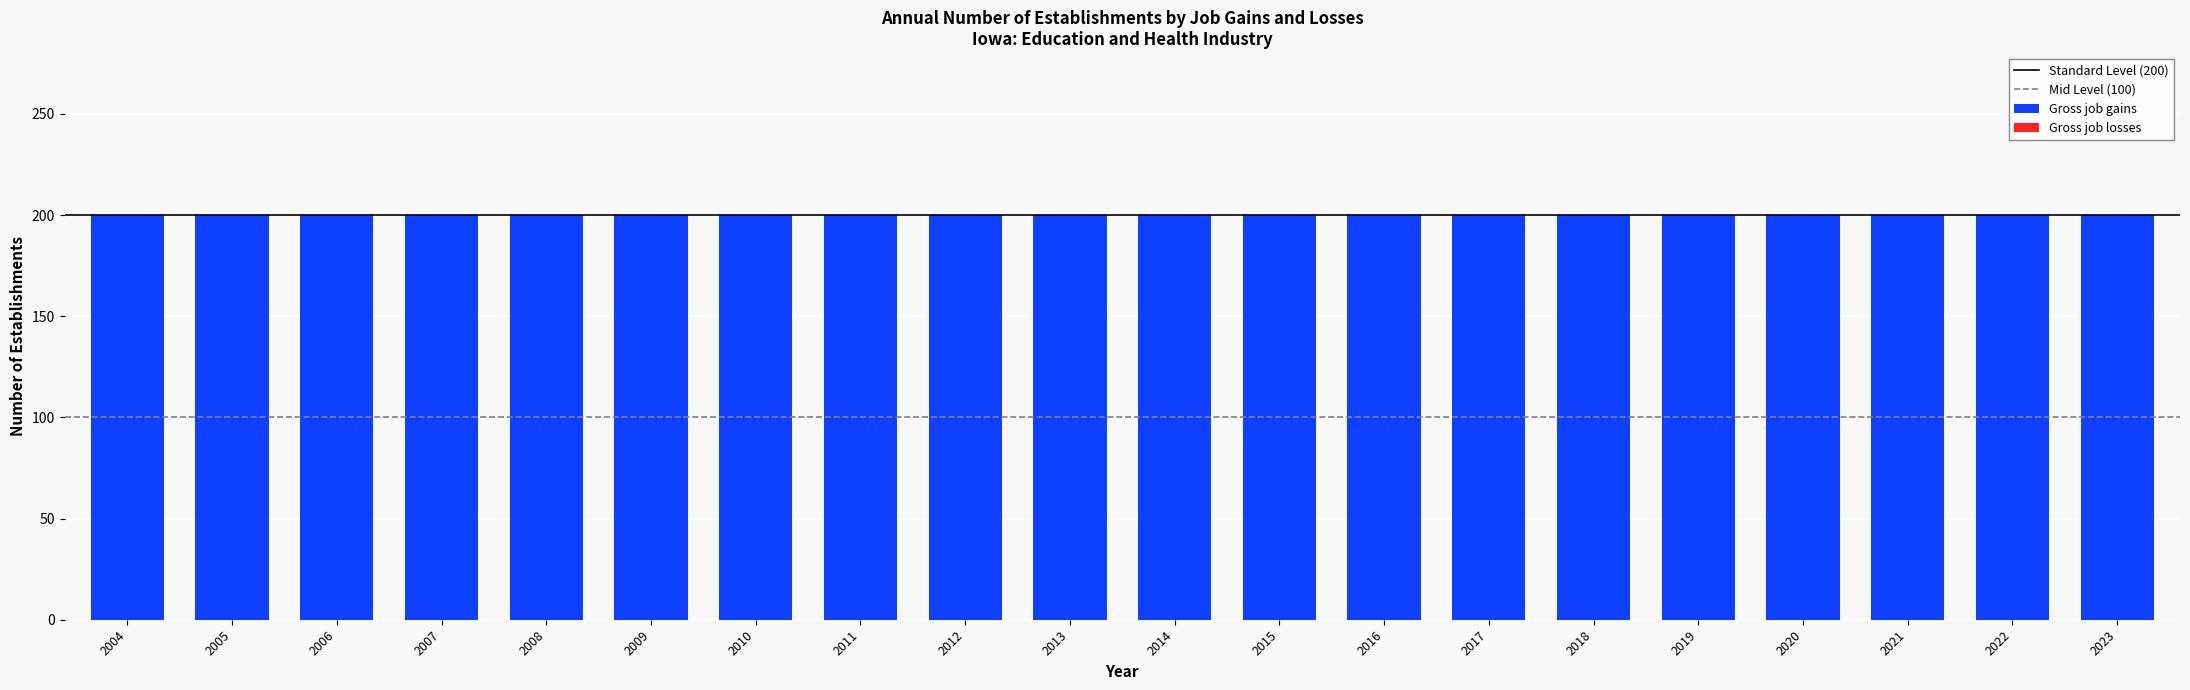

Which series has the largest range (max minus min)?

Gross job gains